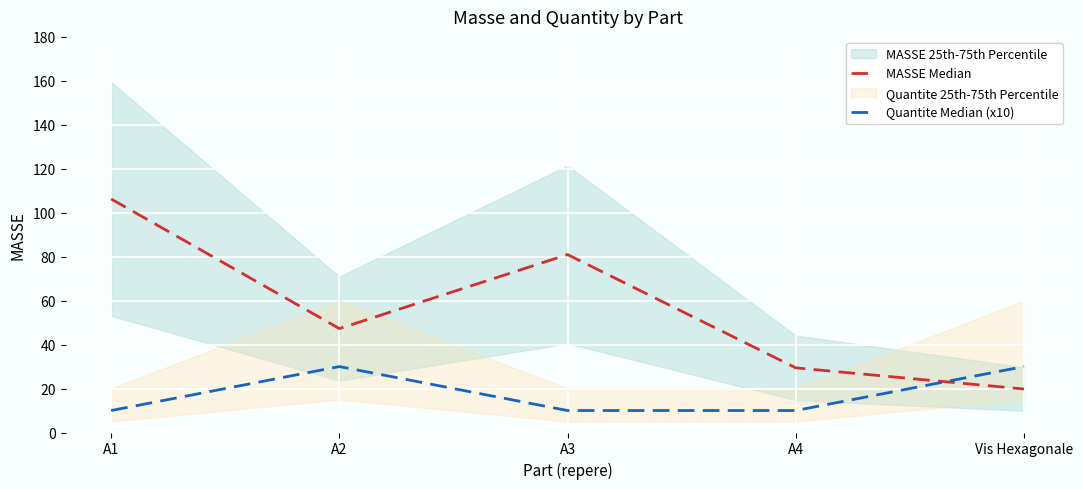

At how many categories does at least one series exceed 18?

5